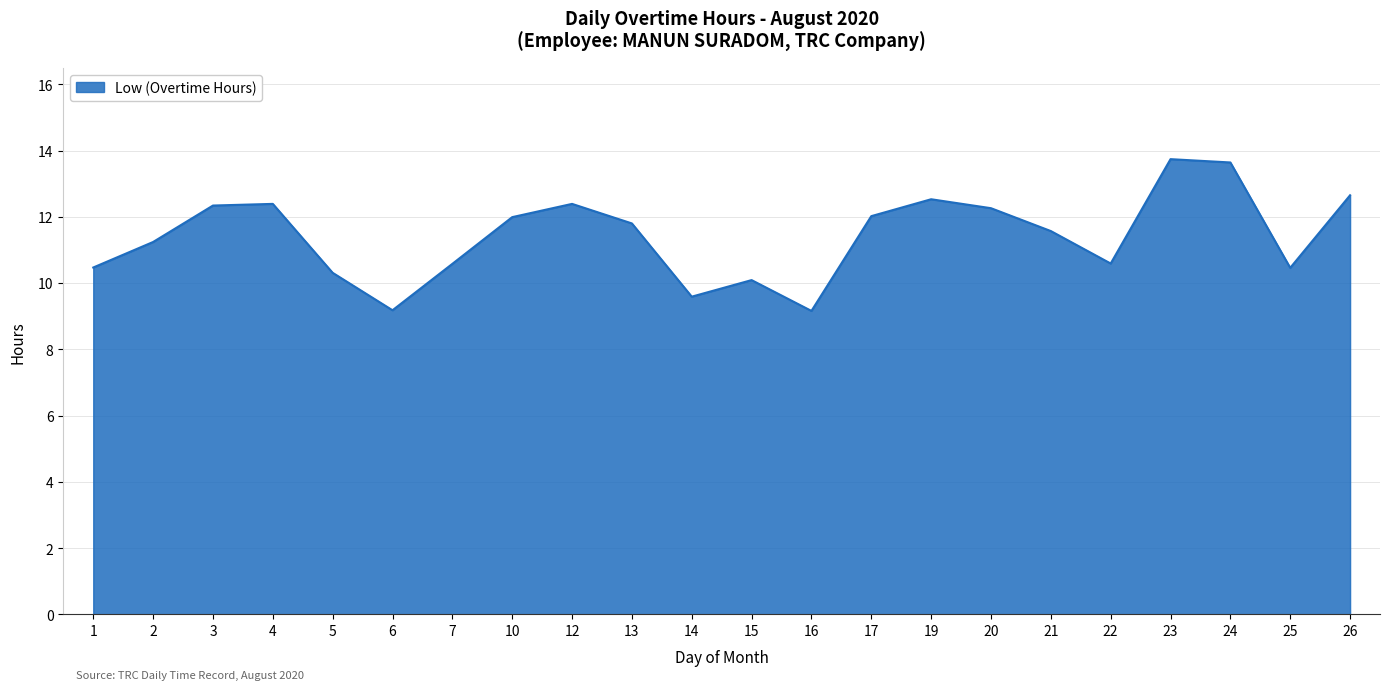

What is the difference between the maximum and minimum values?

4.6